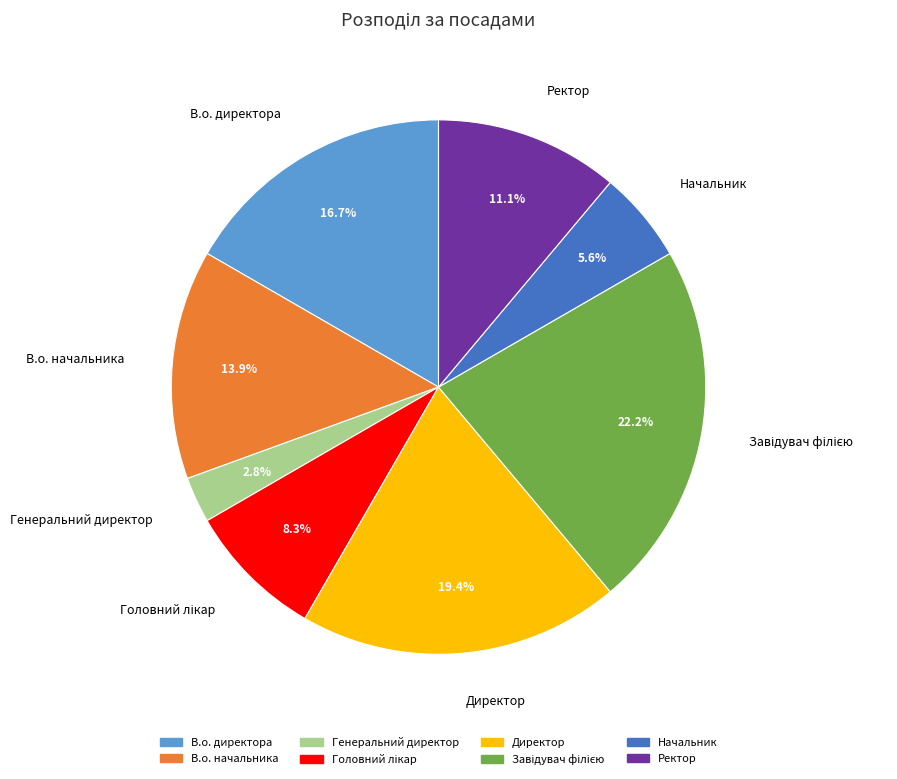

Approximately how many times larger is the value at Ректор compared to Начальник?

2.0